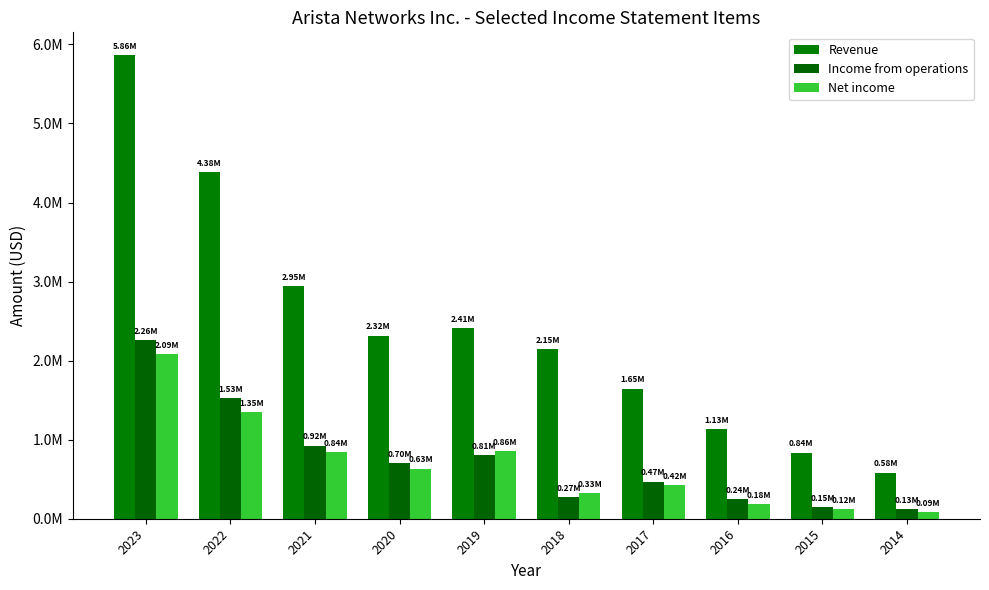

The value of Income from operations at 2015 is 201525. True or false?

False